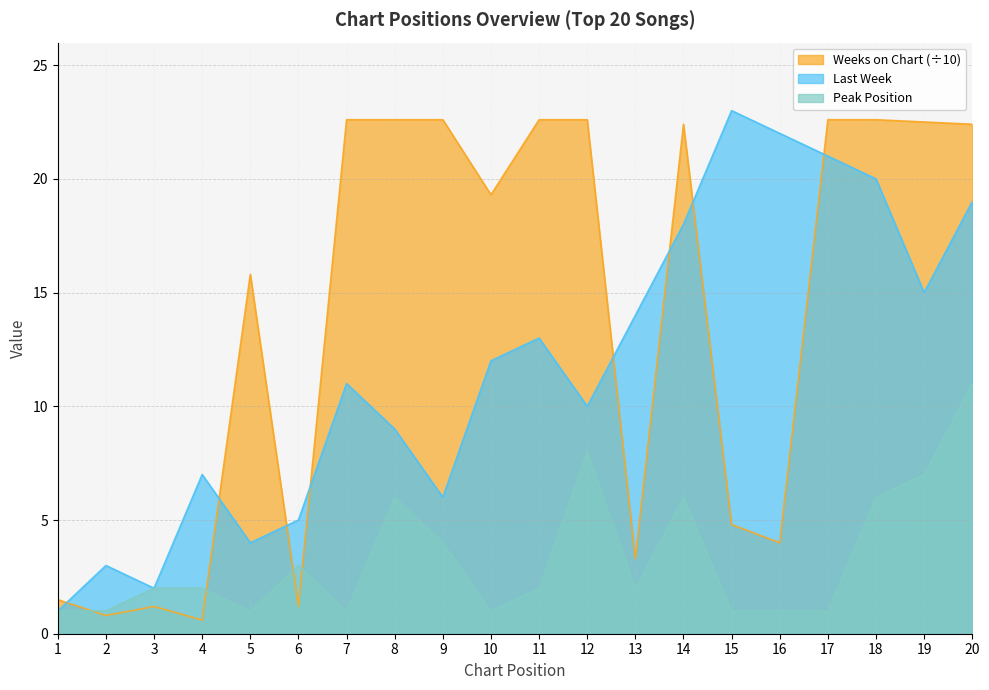

True or false: Last Week and Peak Position intersect in this chart.

False